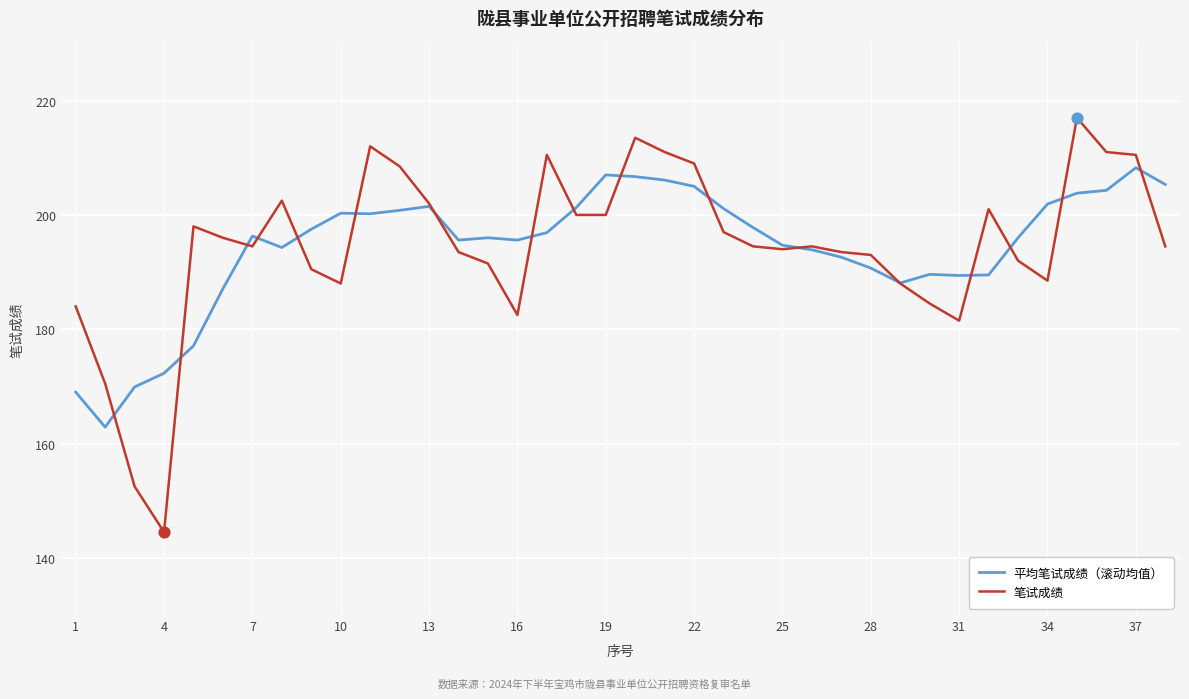

Which series has the largest range (max minus min)?

笔试成绩